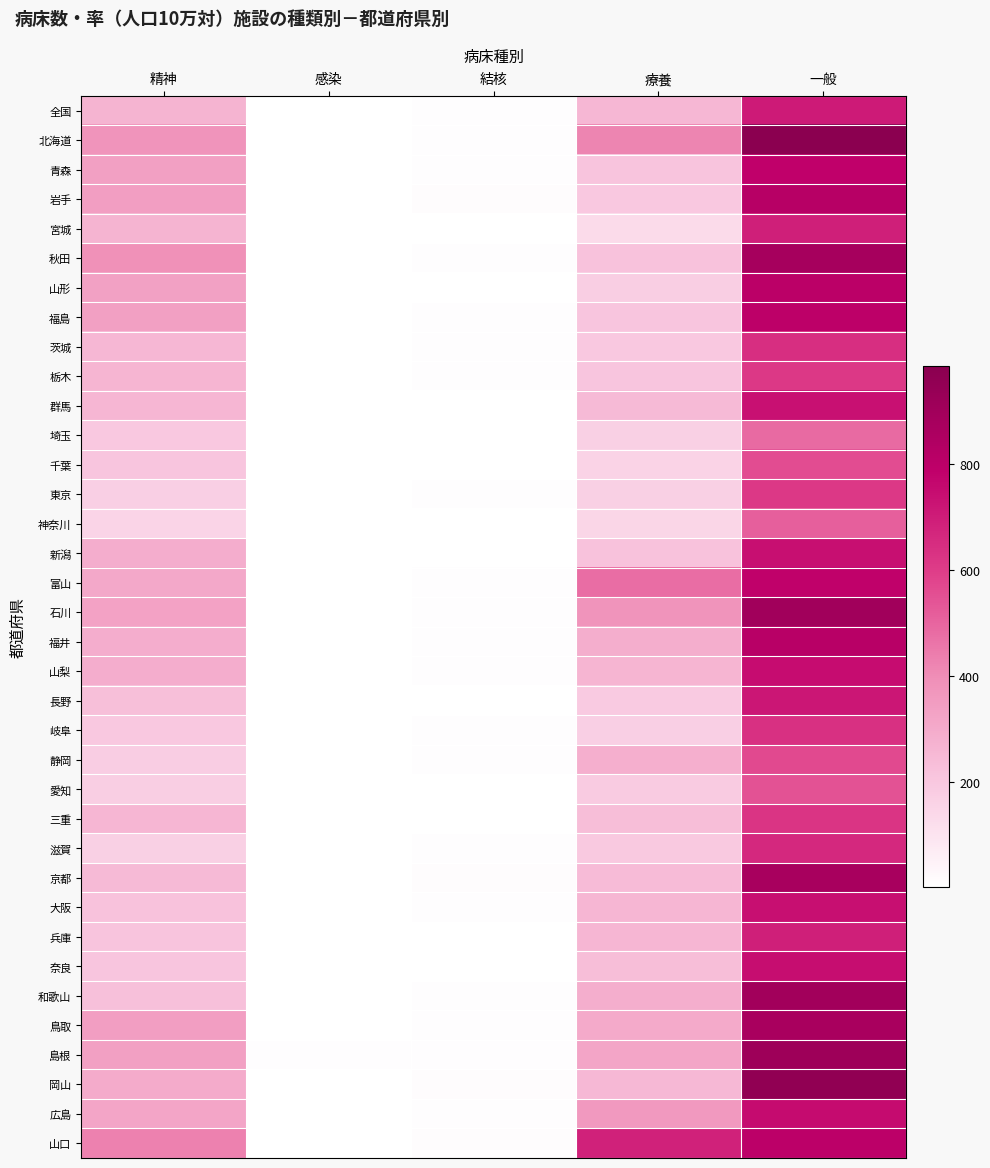

Which series changed the most between 結核 and 一般?

北海道